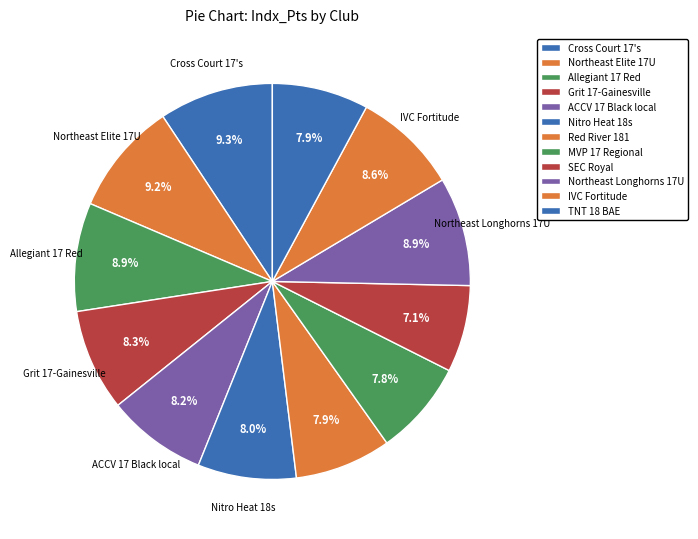

Count the number of slices in the pie.

12